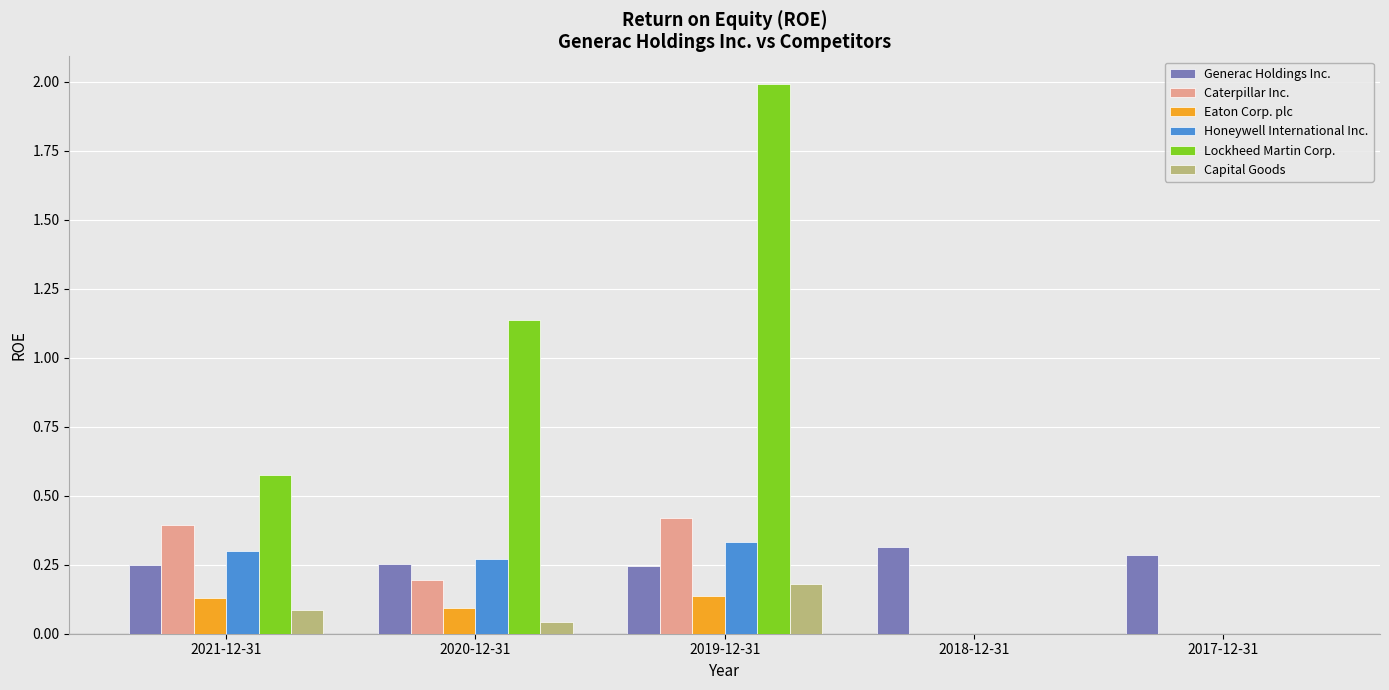

Which series has the largest total across all categories?

Lockheed Martin Corp.